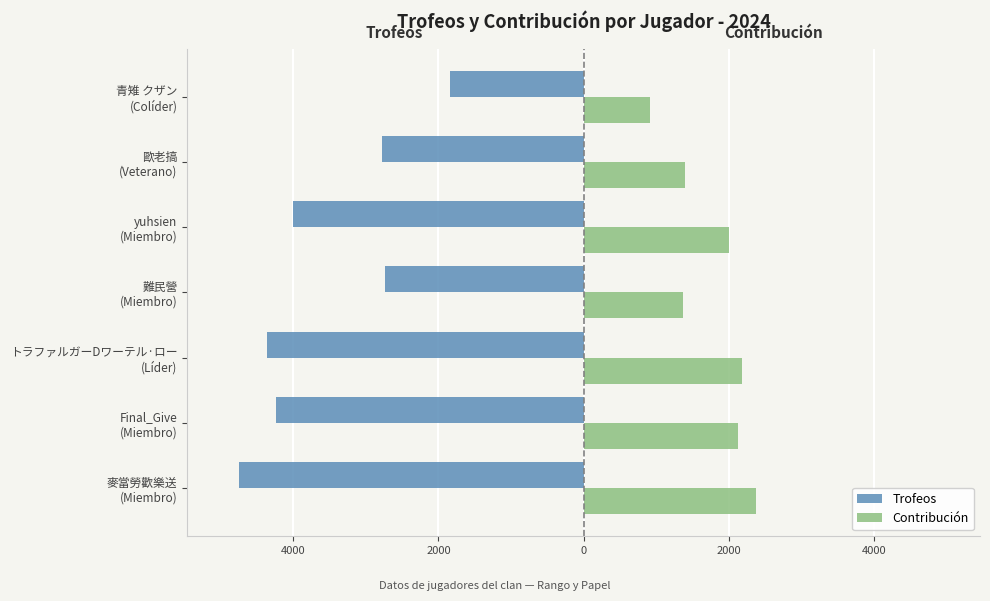

What are all the series names shown in the legend?

Trofeos, Contribución